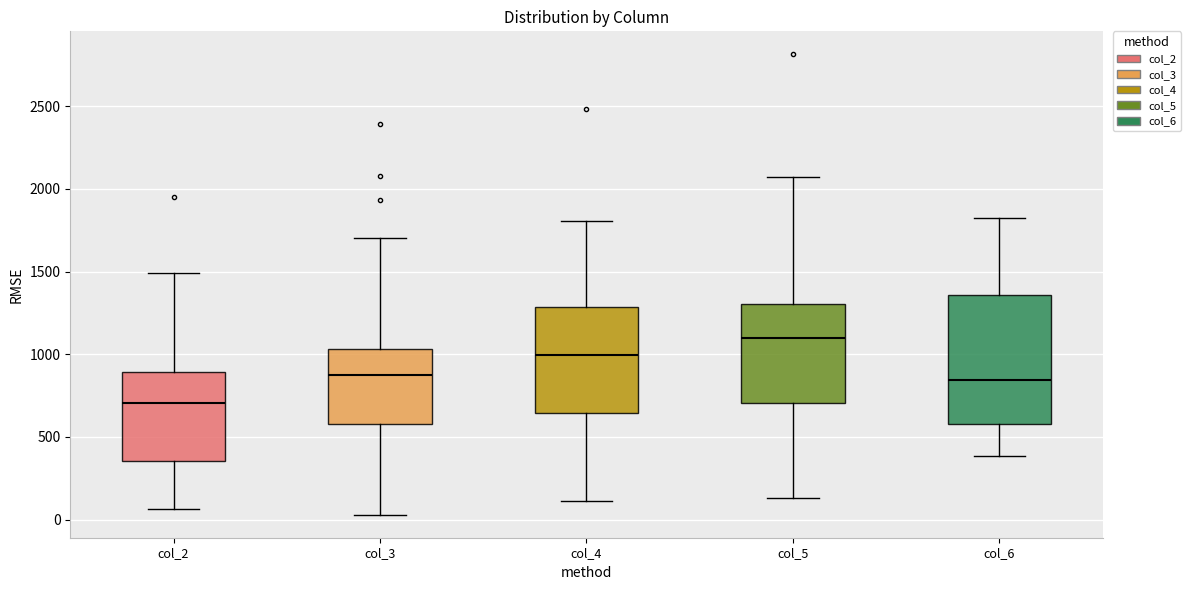

Reading left to right, read every box against the y-axis: the position of its median line, the range the box covers, and the ends of its whiskers. The values are not printed on the chart, so give them approximately, as read against the axis.

col_2: median 700, box 350 to 900, whiskers 50 to 1500
col_3: median 850, box 600 to 1050, whiskers 50 to 1700
col_4: median 1000, box 650 to 1300, whiskers 100 to 1800
col_5: median 1100, box 700 to 1300, whiskers 150 to 2050
col_6: median 850, box 600 to 1350, whiskers 400 to 1800